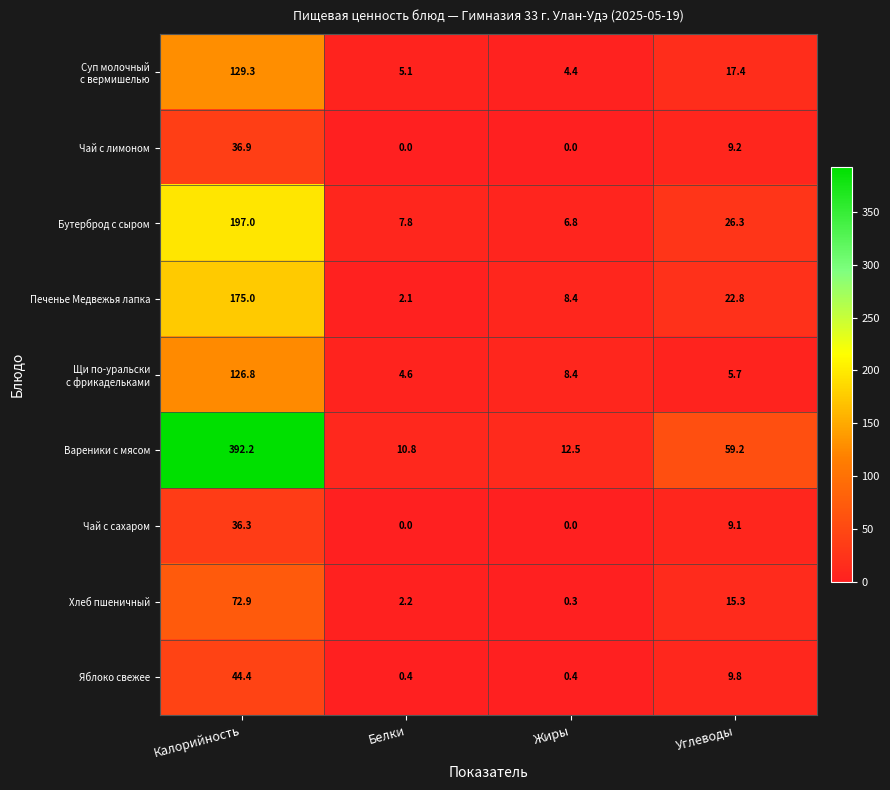

What is the total value across all series at Углеводы?

174.8